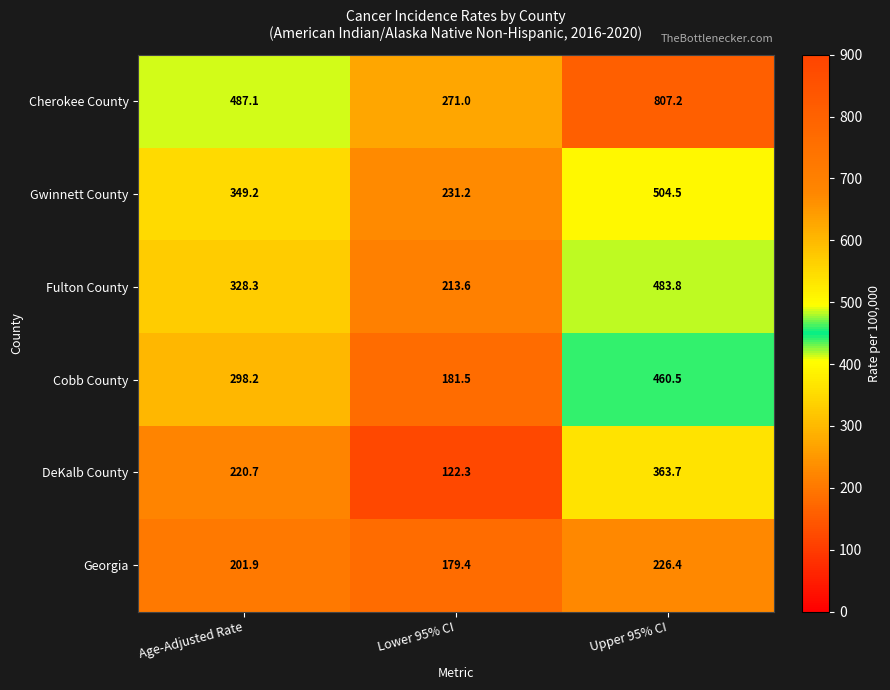

What is the sum of all Fulton County values?

1025.7